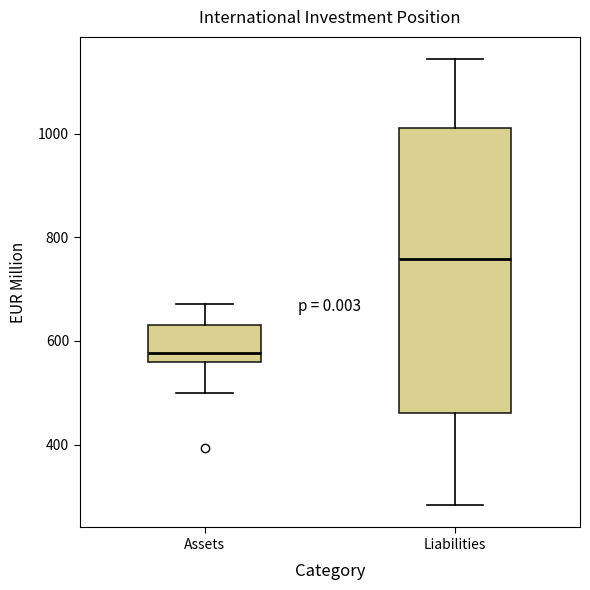

Where does the lower whisker of the box for Liabilities end on the y-axis? The values are not printed on the chart, so give them approximately, as read against the axis.

280